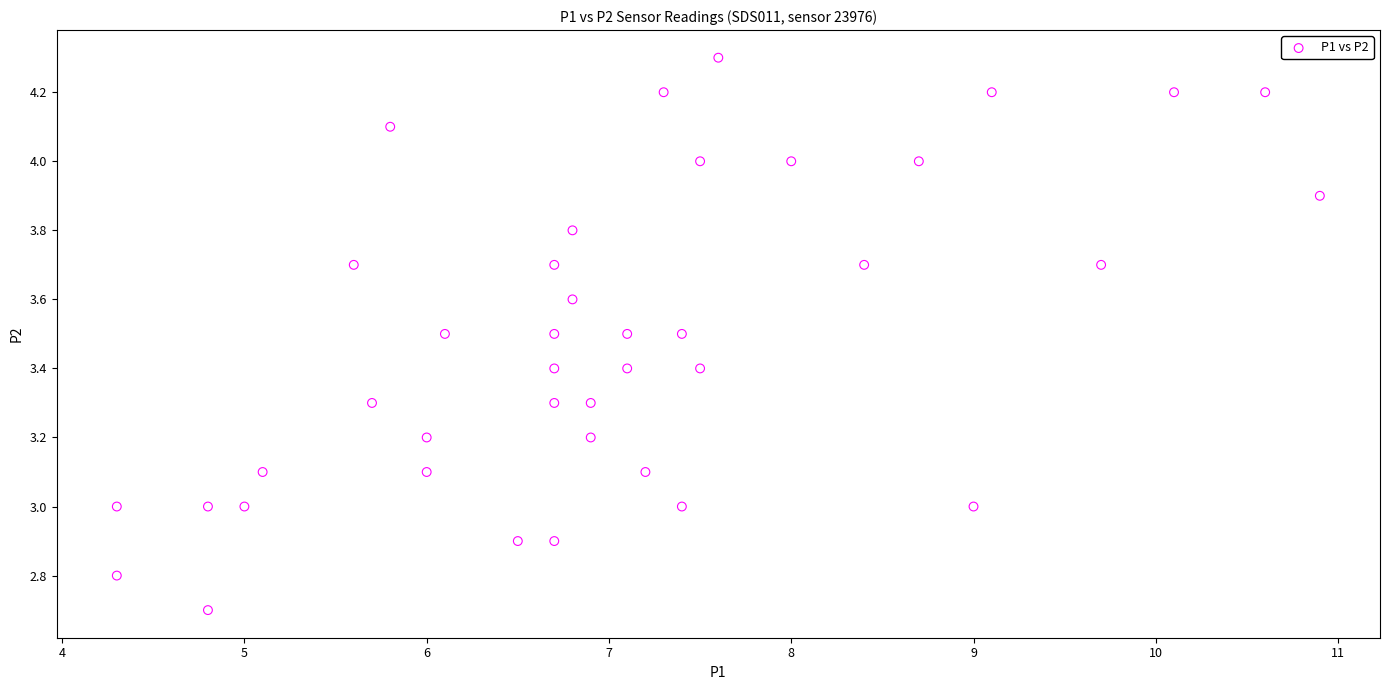

What is the range of Y values (max minus min)?

1.6